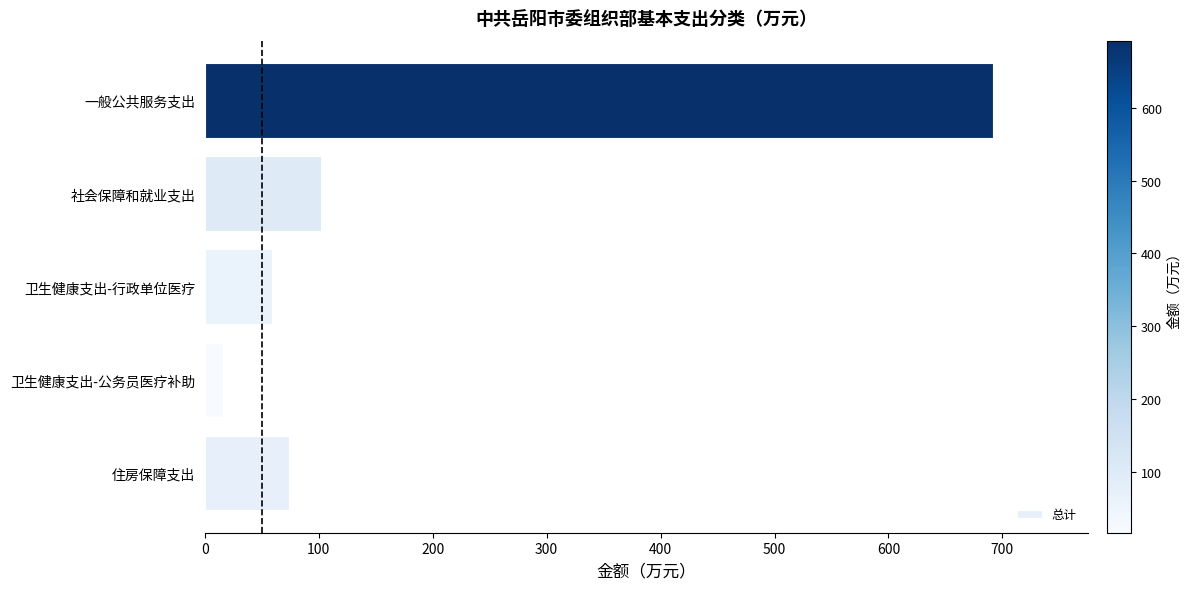

Reading bottom to top, list all the values displayed in this chart.

住房保障支出=73.8	卫生健康支出-公务员医疗补助=16.3	卫生健康支出-行政单位医疗=58.8	社会保障和就业支出=102.3	一般公共服务支出=692.1